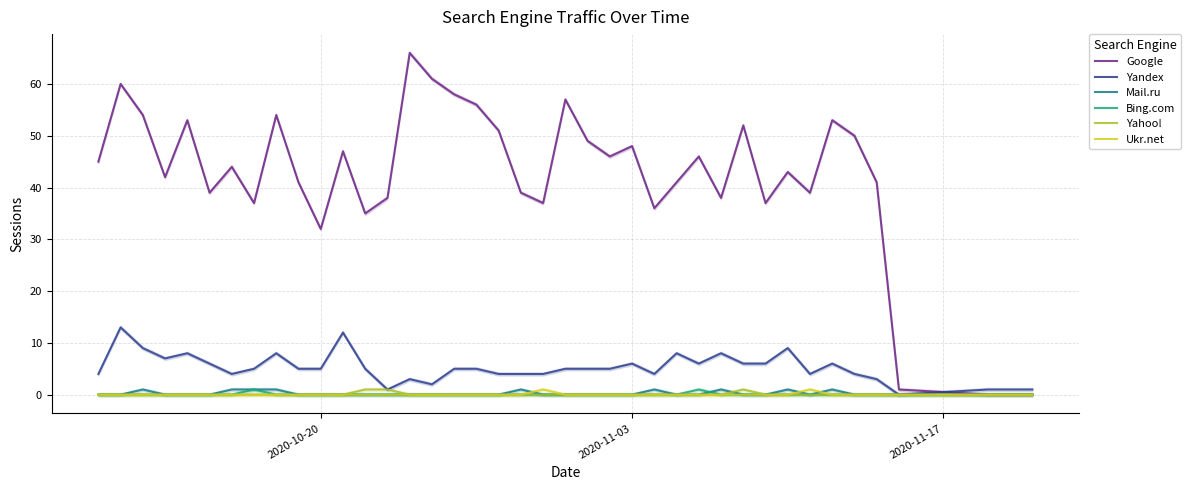

What is the highest value of the Google series?

66